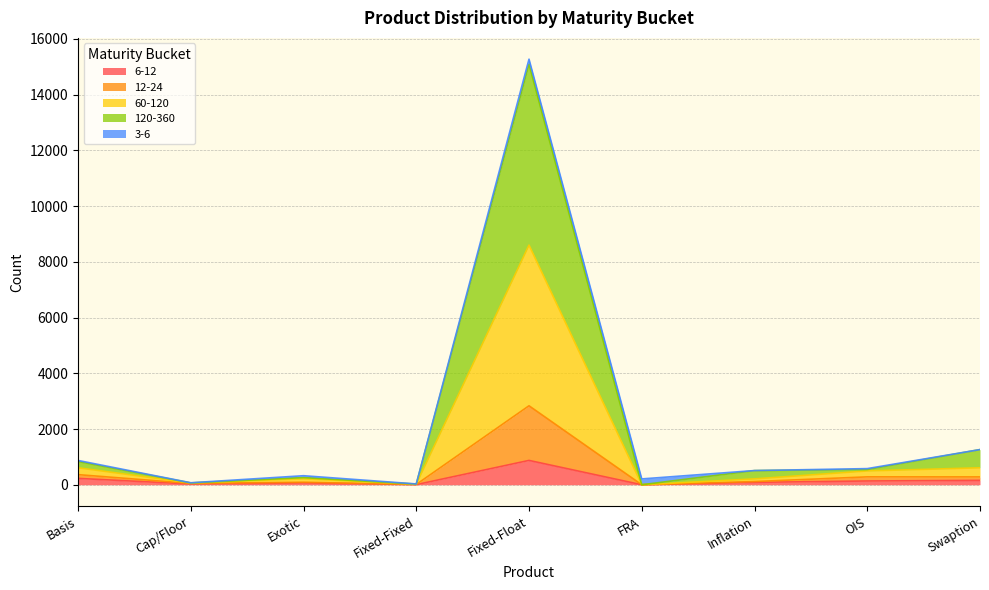

What is the label of the 7th point from the left?

Inflation